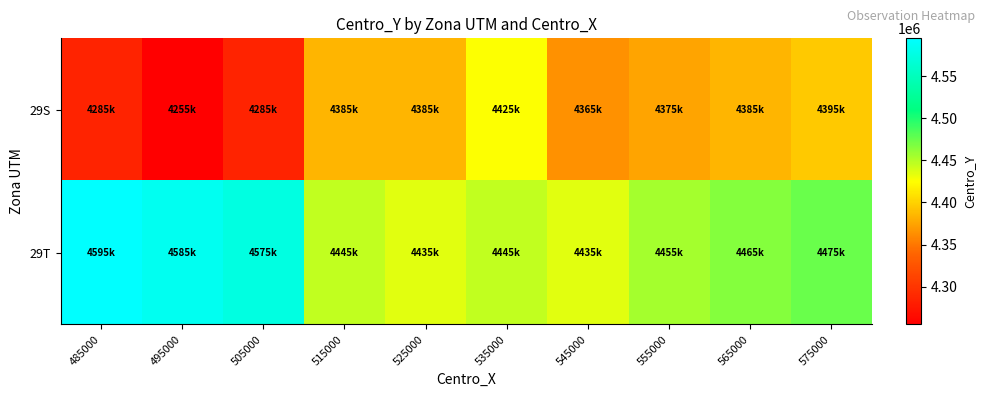

How many series are shown in this chart?

2